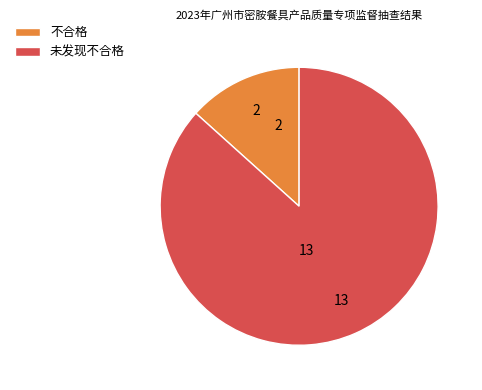

How many segments does this pie chart have?

2